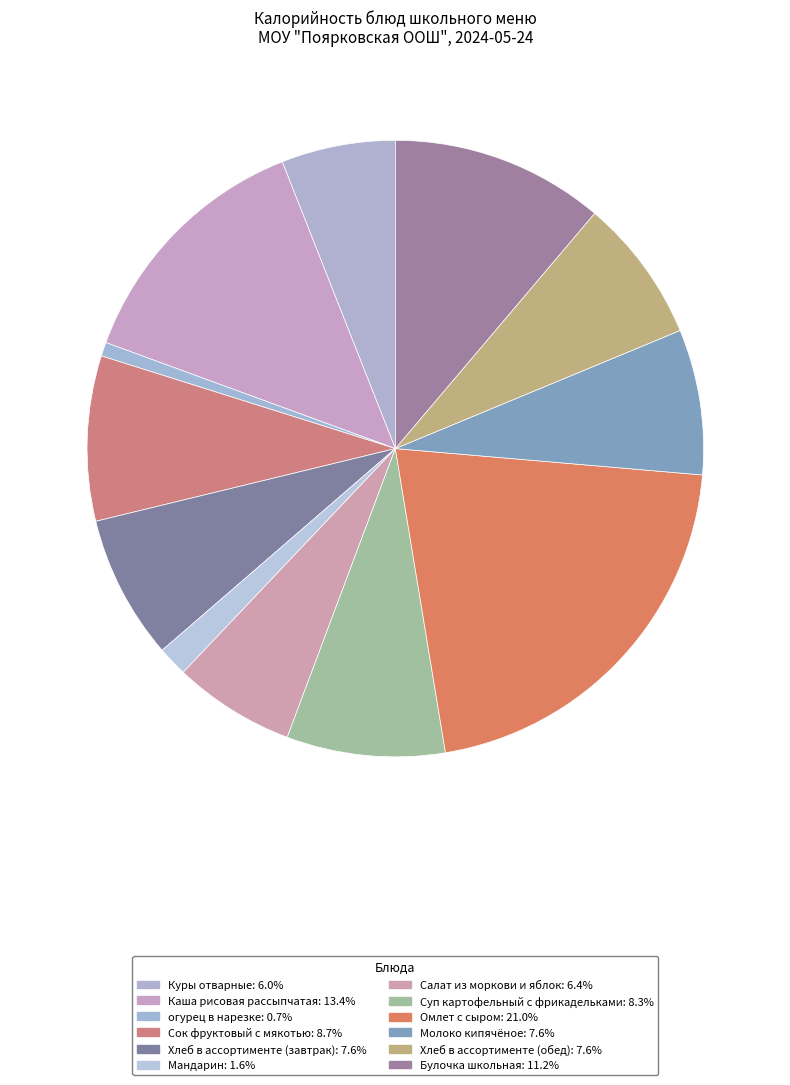

Rank the categories by value from highest to lowest.

Омлет с сыром, Каша рисовая рассыпчатая, Булочка школьная, Сок фруктовый с мякотью, Суп картофельный с фрикадельками, Молоко кипячёное, Хлеб в ассортименте (завтрак), Хлеб в ассортименте (обед), Салат из моркови и яблок, Куры отварные, Мандарин, огурец в нарезке